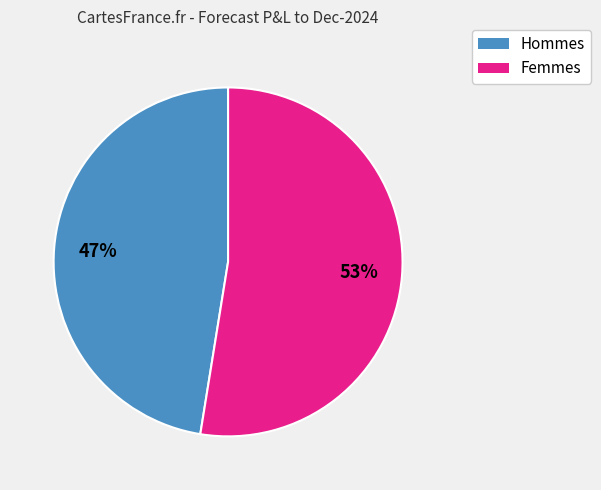

Is there any slice that represents more than half of the pie?

Yes